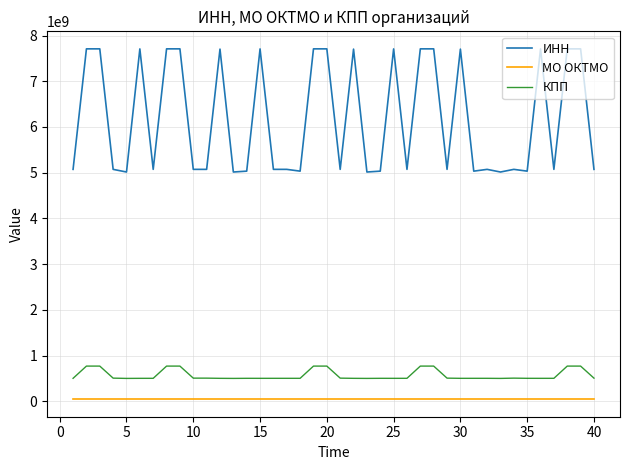

Which series has the widest spread of values?

ИНН